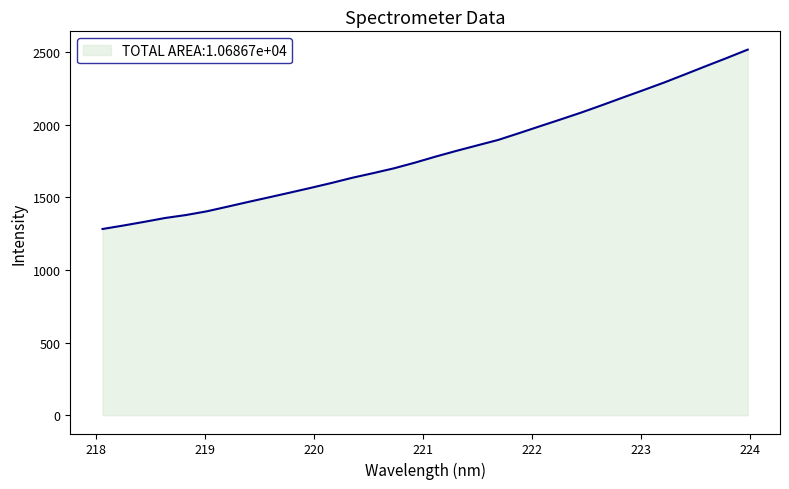

How many lines are shown in the chart?

1